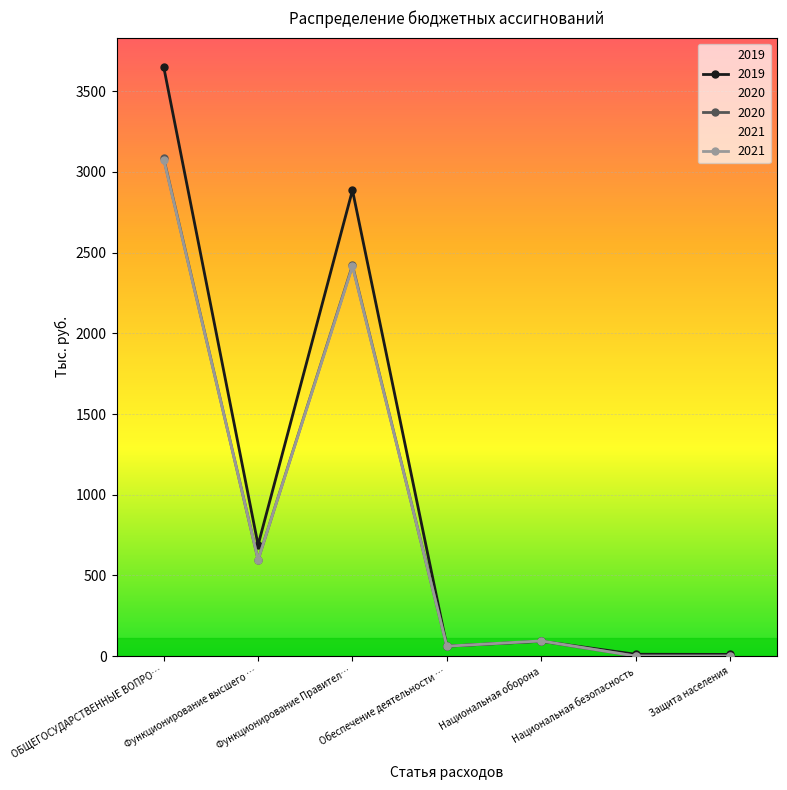

What is the approximate value of 2021 at ОБЩЕГОСУДАРСТВЕННЫЕ ВОПРО…?

3076.2